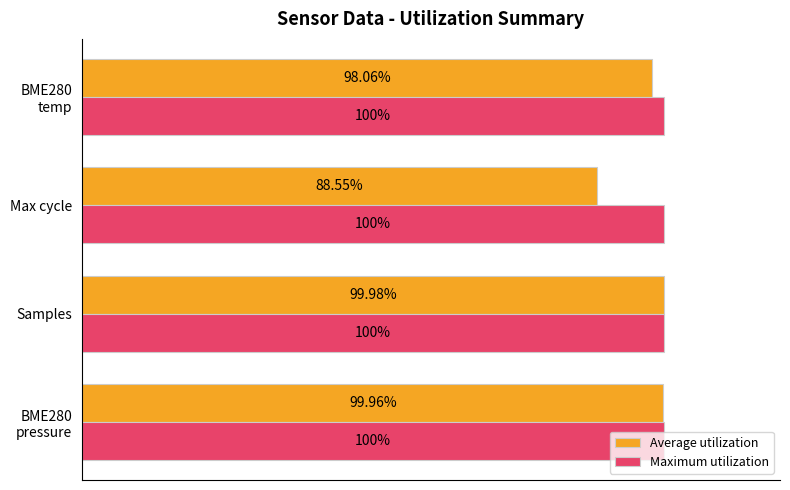

List the series in order of their peak value, highest first.

Maximum utilization, Average utilization